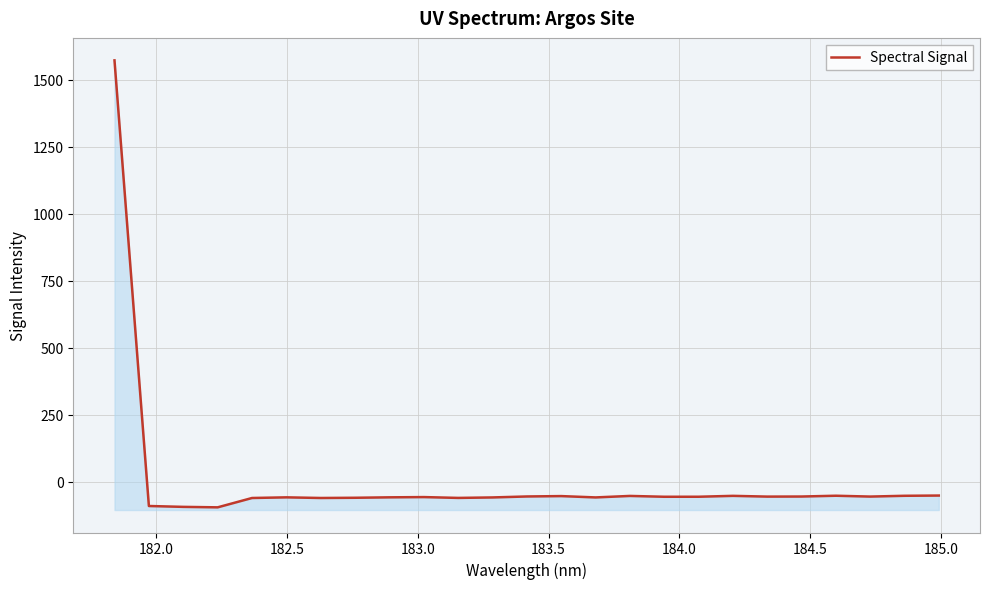

The value at 184.0 is -98.9. True or false?

False